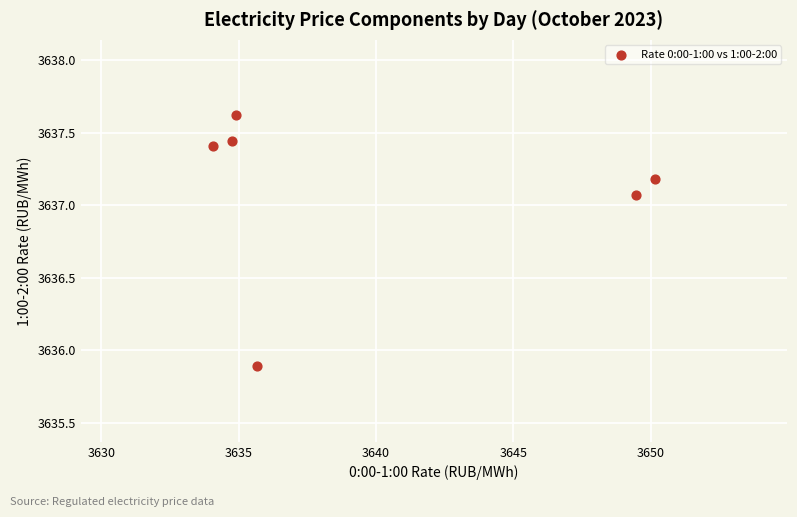

What Y value in the scatter plot is closest to 3636?

3635.9